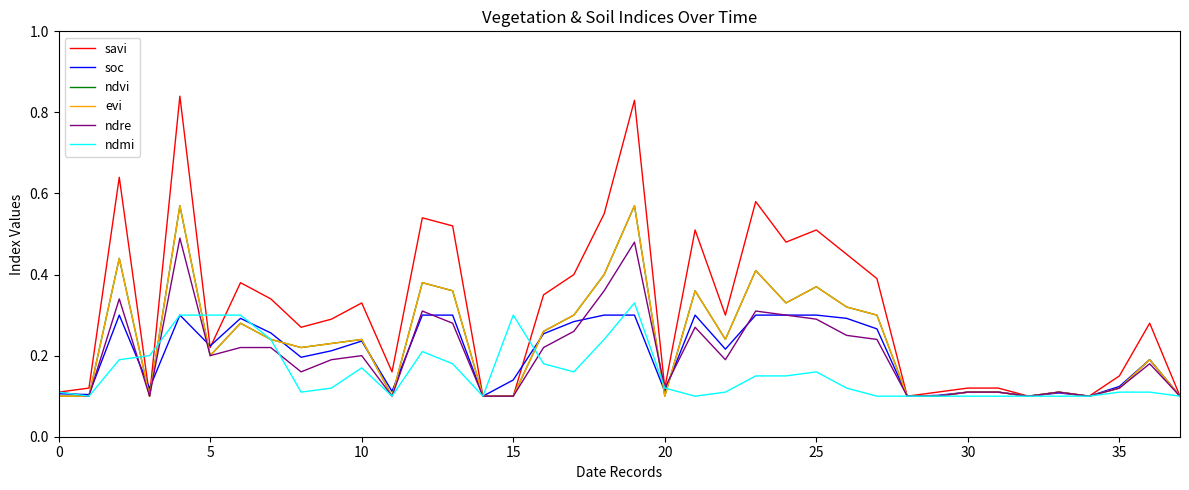

Does the chart have visible grid lines?

No